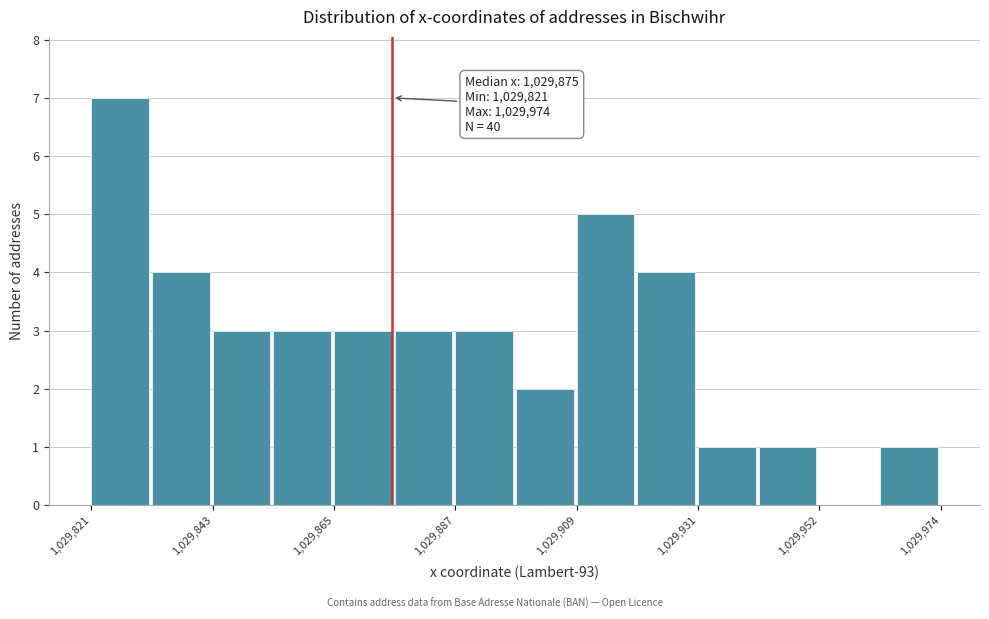

Read against the x-axis, roughly where is the centre of the tallest bar?

1029825